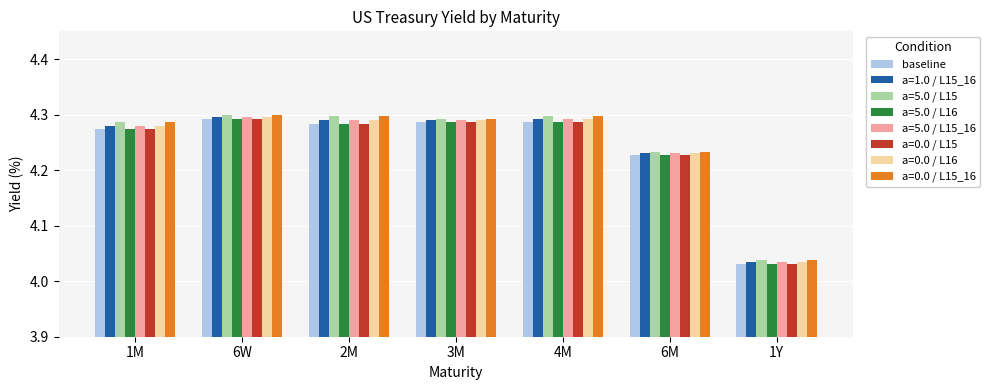

Which category has the lowest value in the a=0.0 / L15_16 series?

1Y